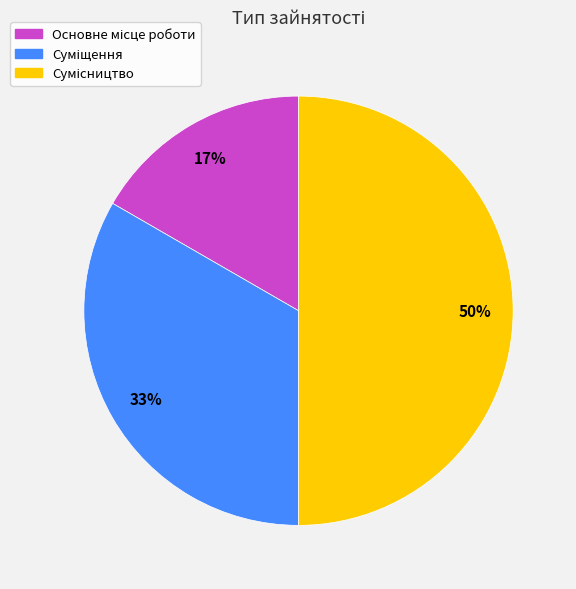

Count the number of slices in the pie.

3